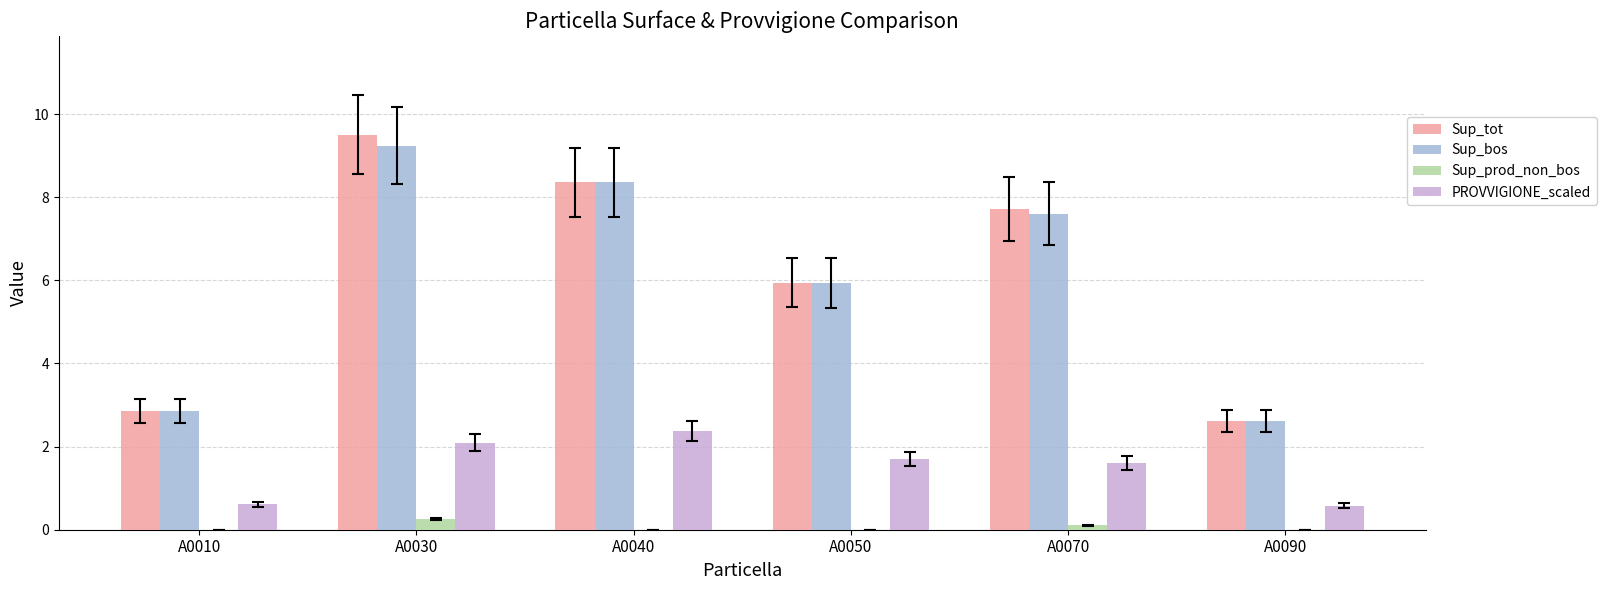

What is the total value across all series at A0010?

6.3